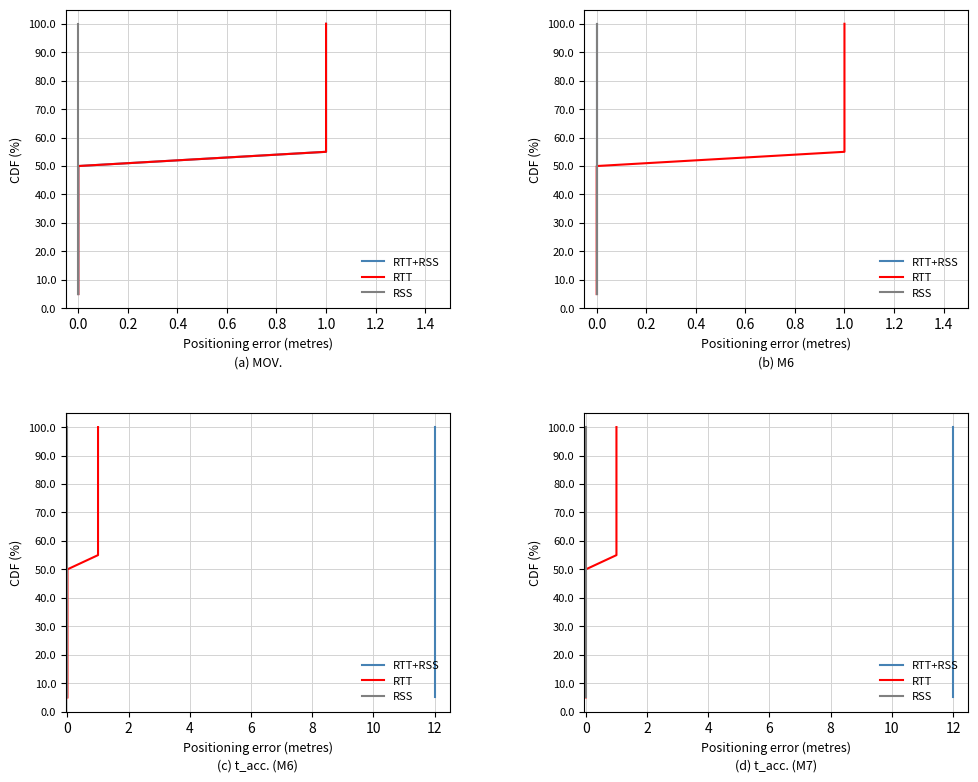

True or false: RTT and RSS cross at least once.

False